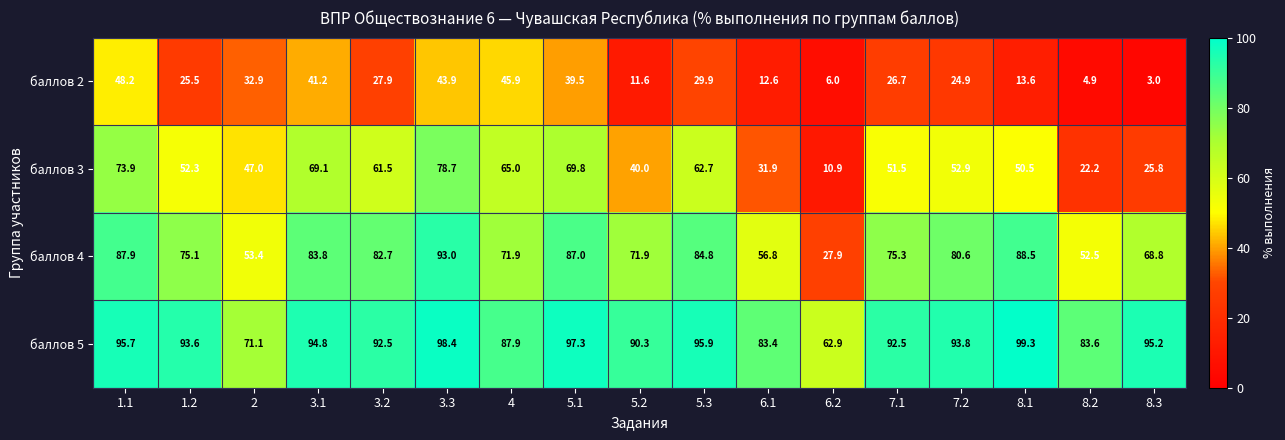

List the series in order of their peak value, highest first.

баллов 5, баллов 4, баллов 3, баллов 2